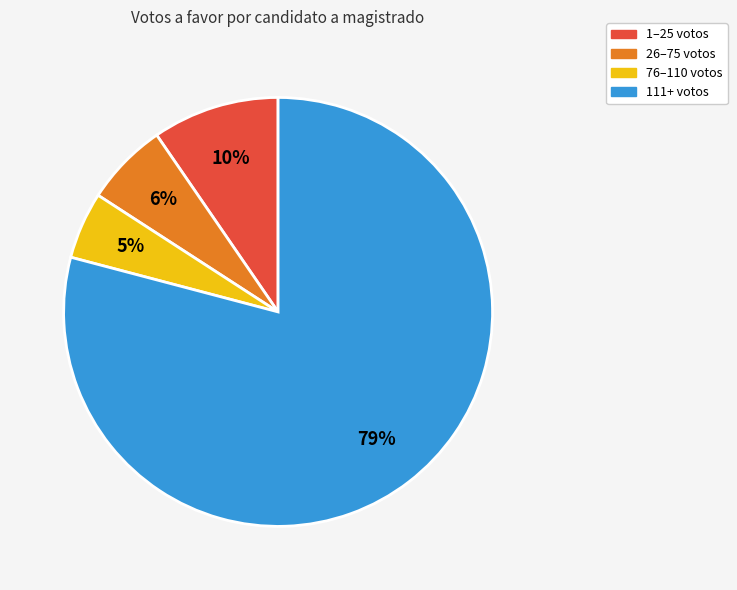

How many segments does this pie chart have?

4